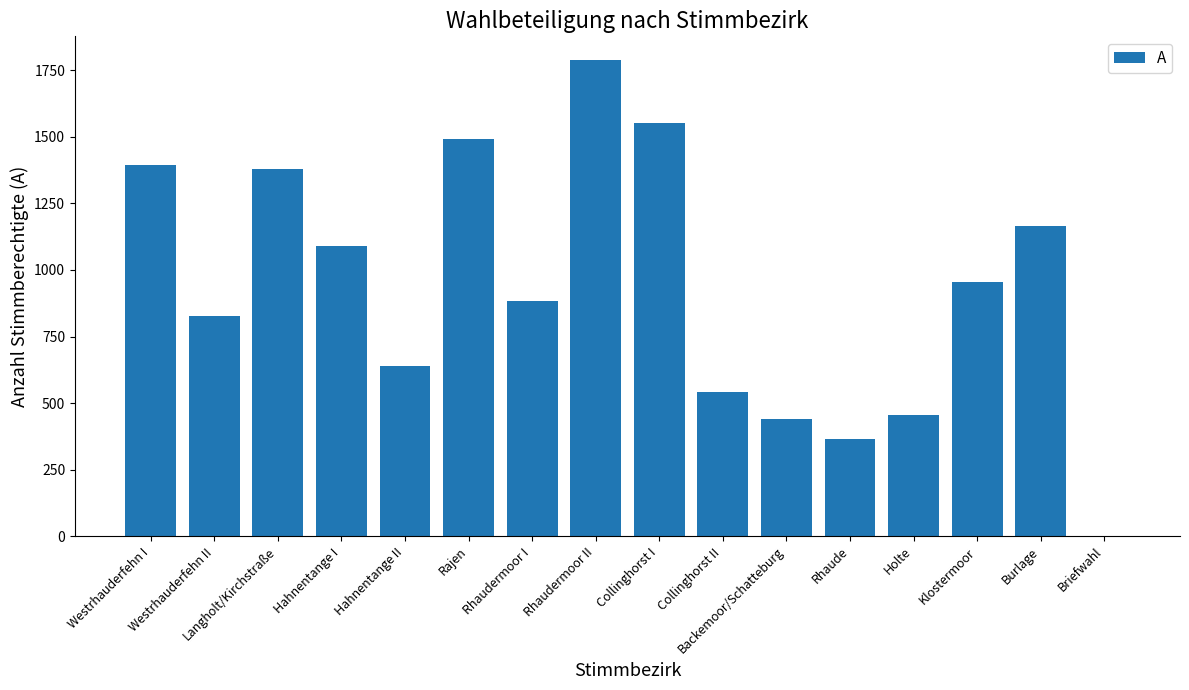

True or false: the data shows 1176 at Rhaudermoor I.

False